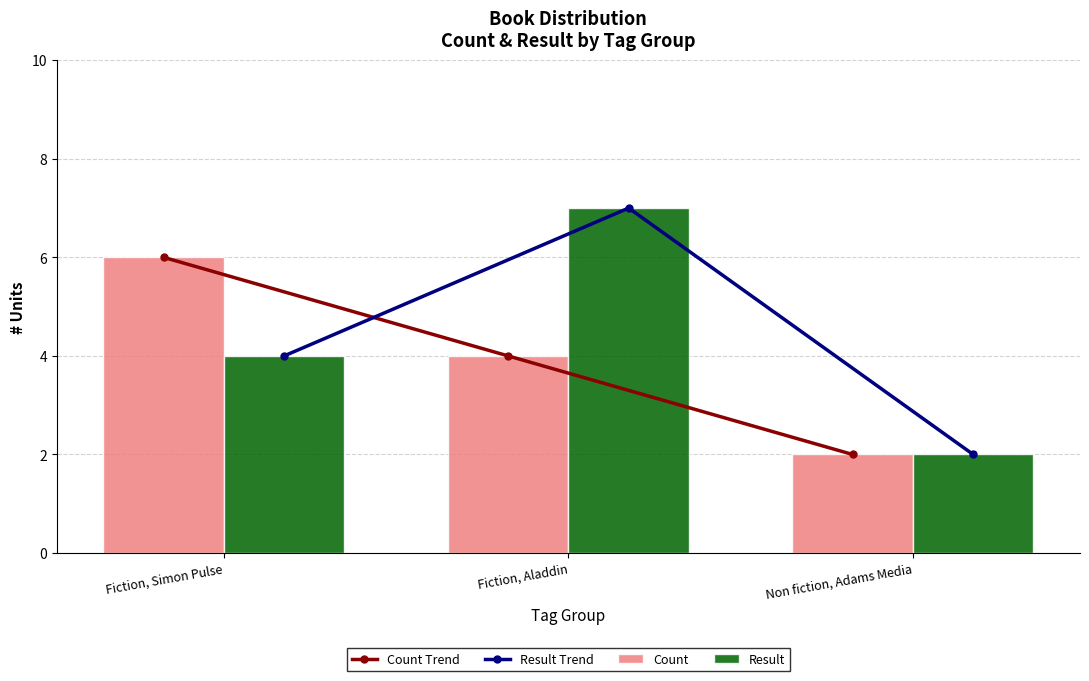

What is the sum of all Count values?

12